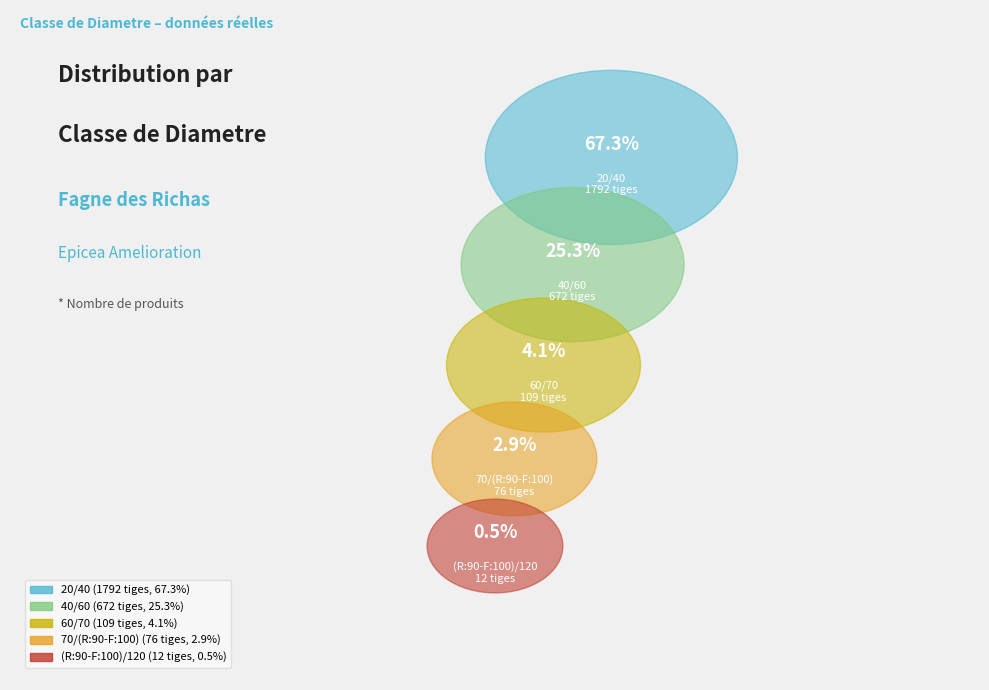

Rank the categories by value from lowest to highest.

(R:90-F:100)/120, 70/(R:90-F:100), 60/70, 40/60, 20/40